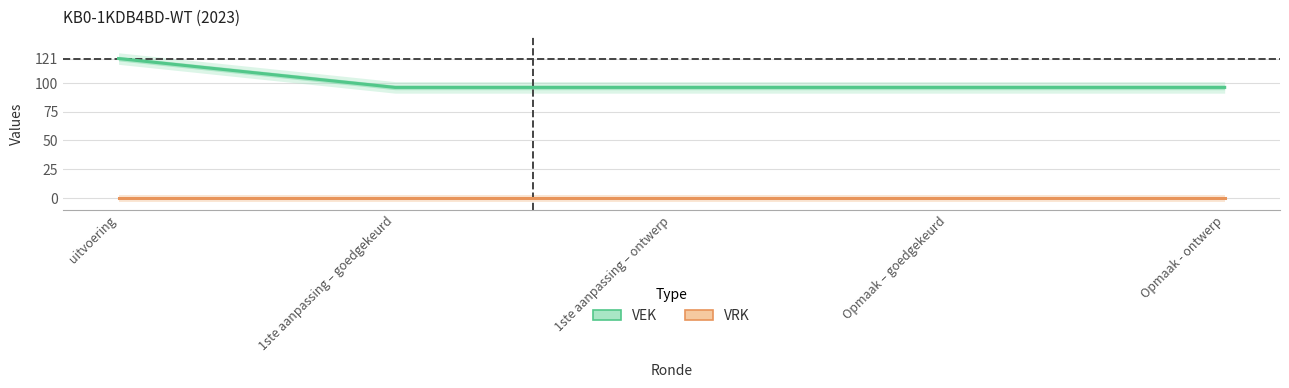

What is the label of the 5th point from the right?

uitvoering